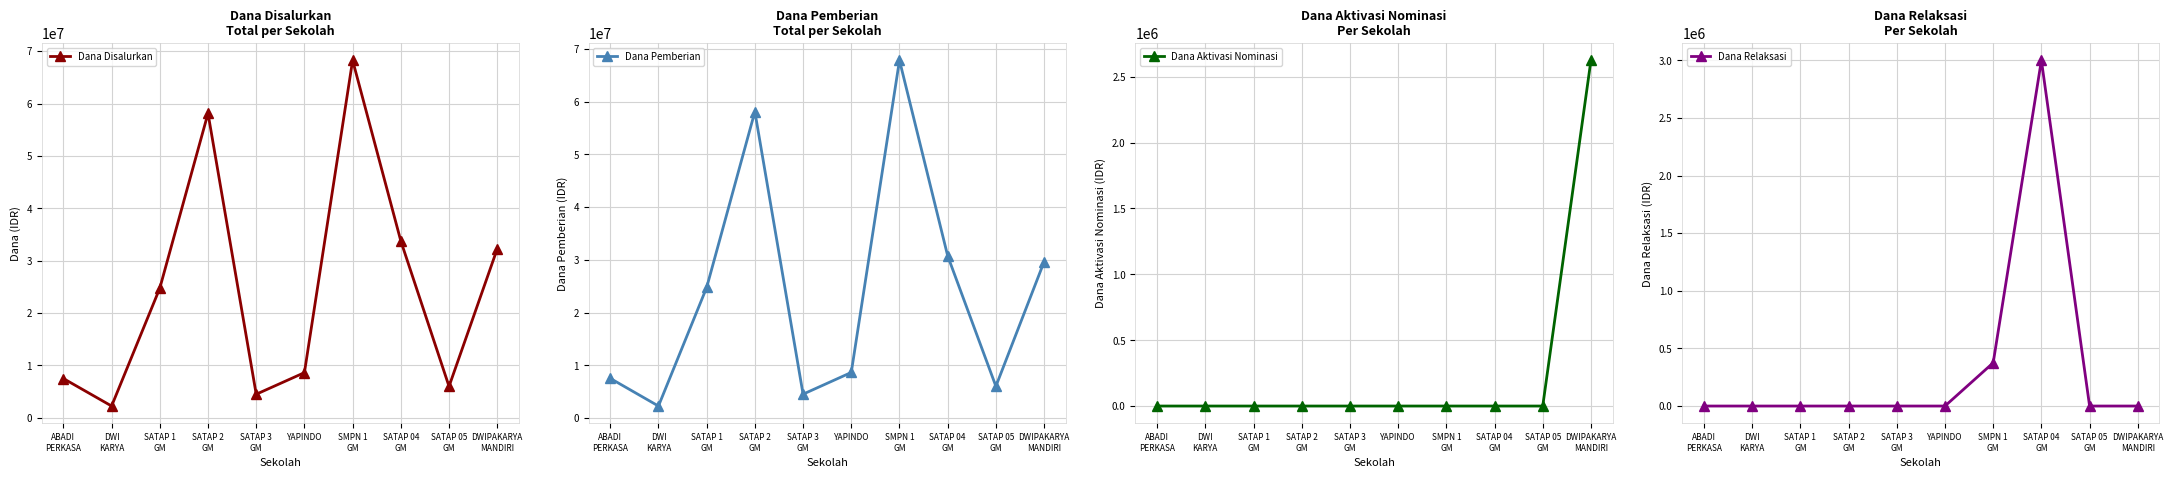

Which series has the largest total across all categories?

Dana Disalurkan